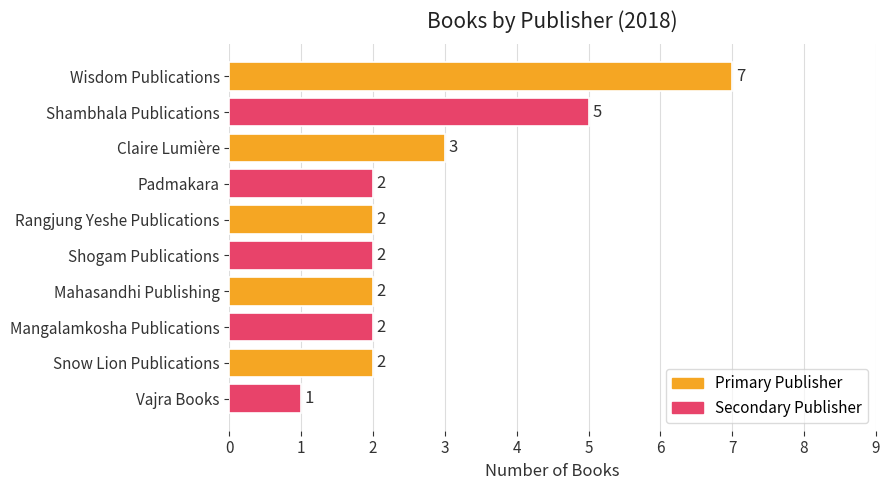

What is the average value?

3